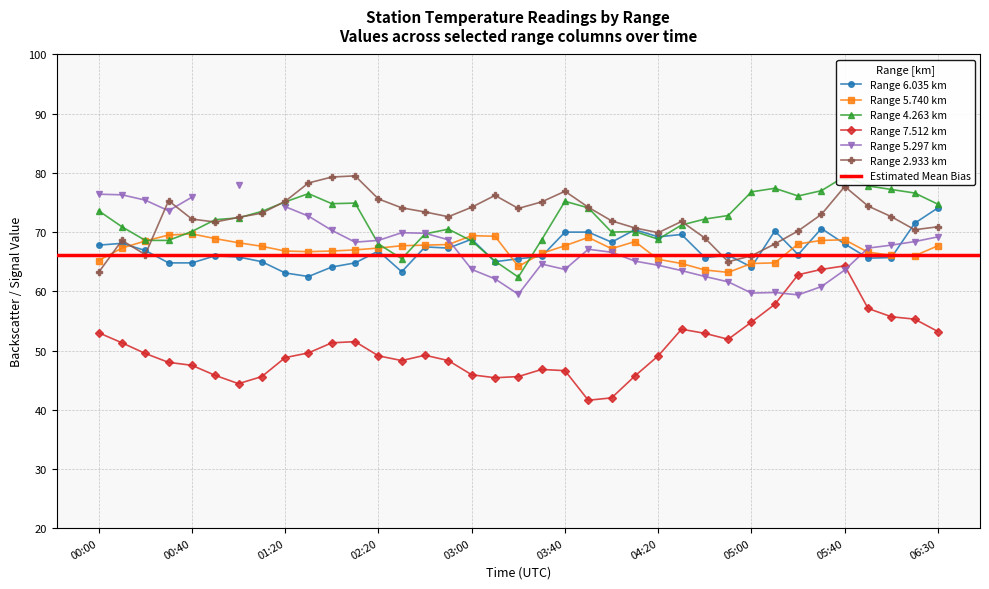

True or false: Range 7.512 km has more than 2 interior local peaks.

True